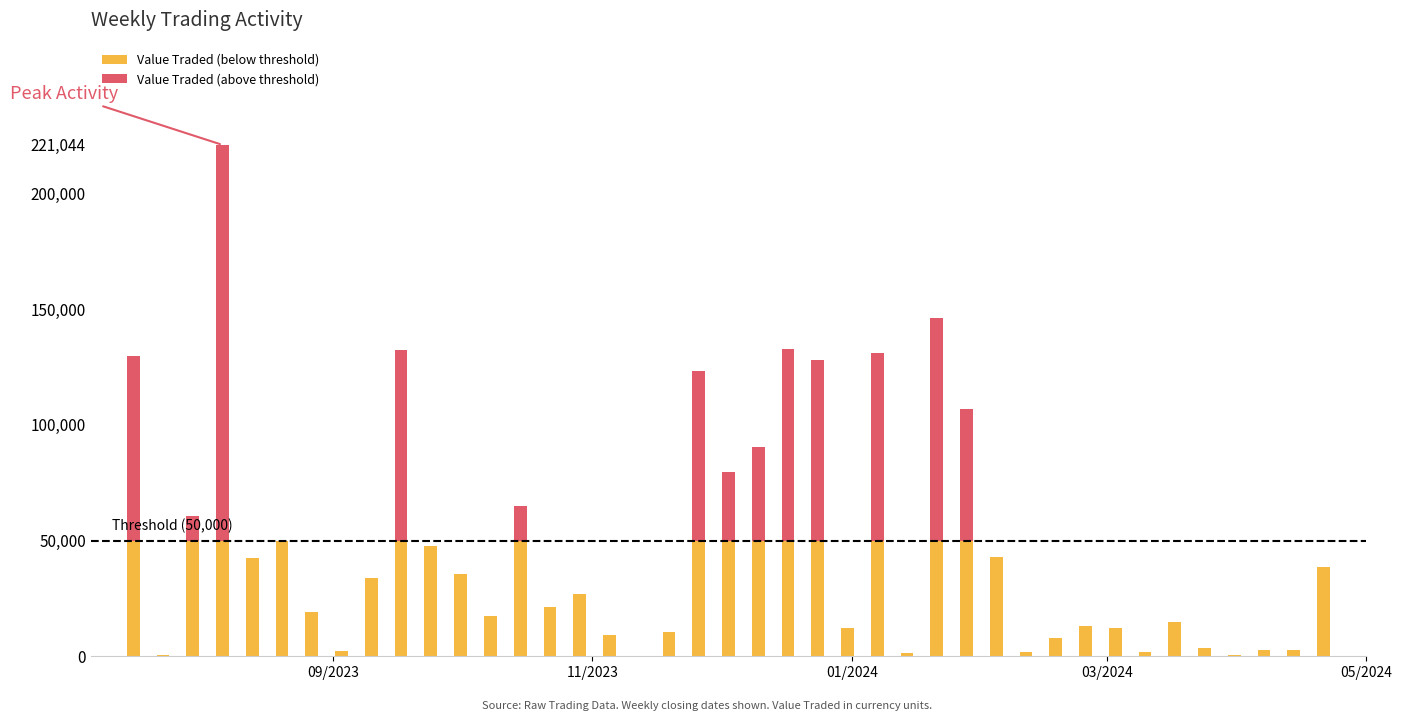

Are the bars horizontal?

No